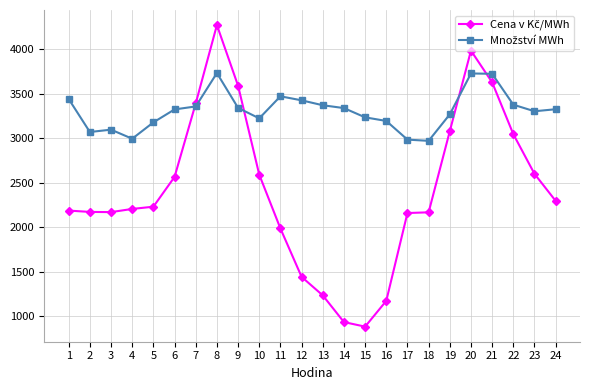

What is the maximum value shown in the chart?

4269.7